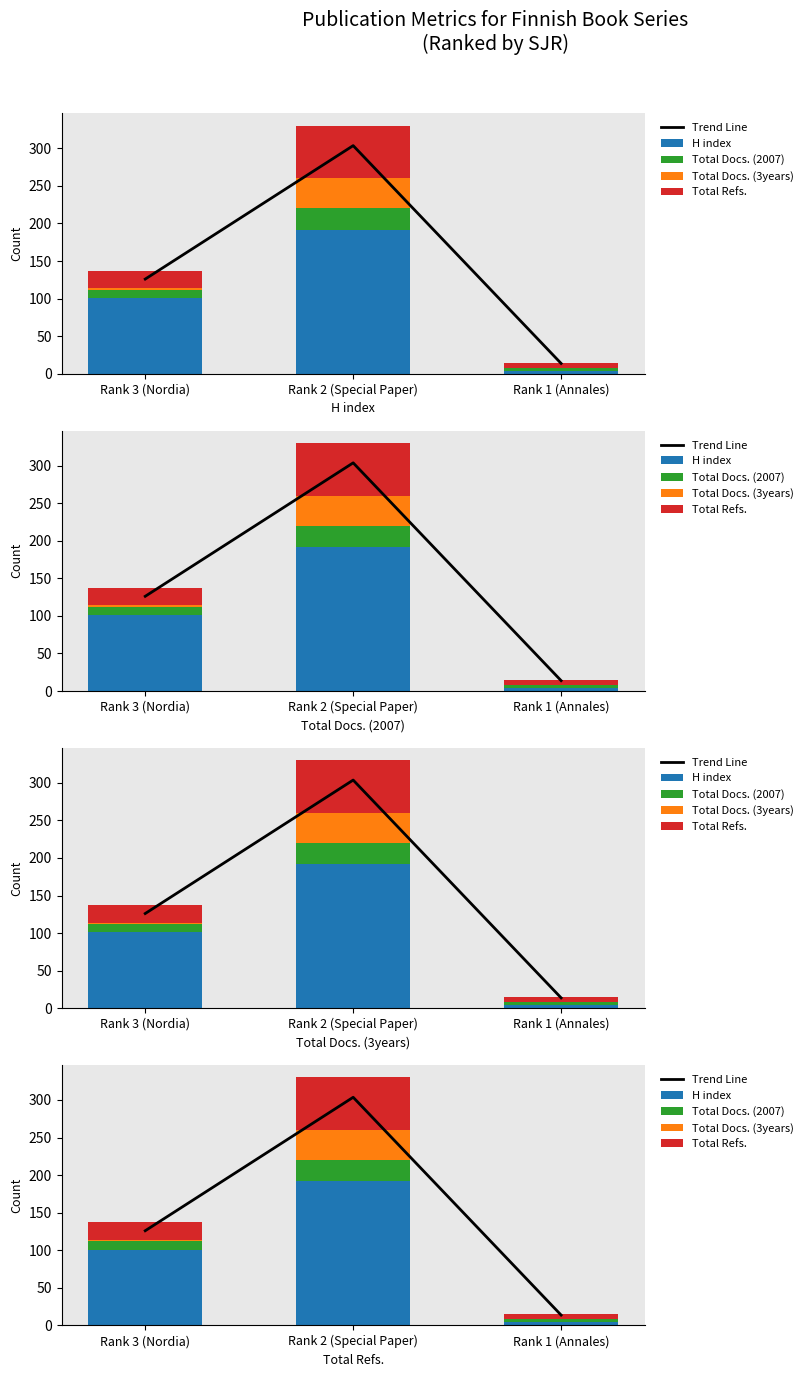

What is the difference between the second highest and minimum values in the Trend Line series?

112.2